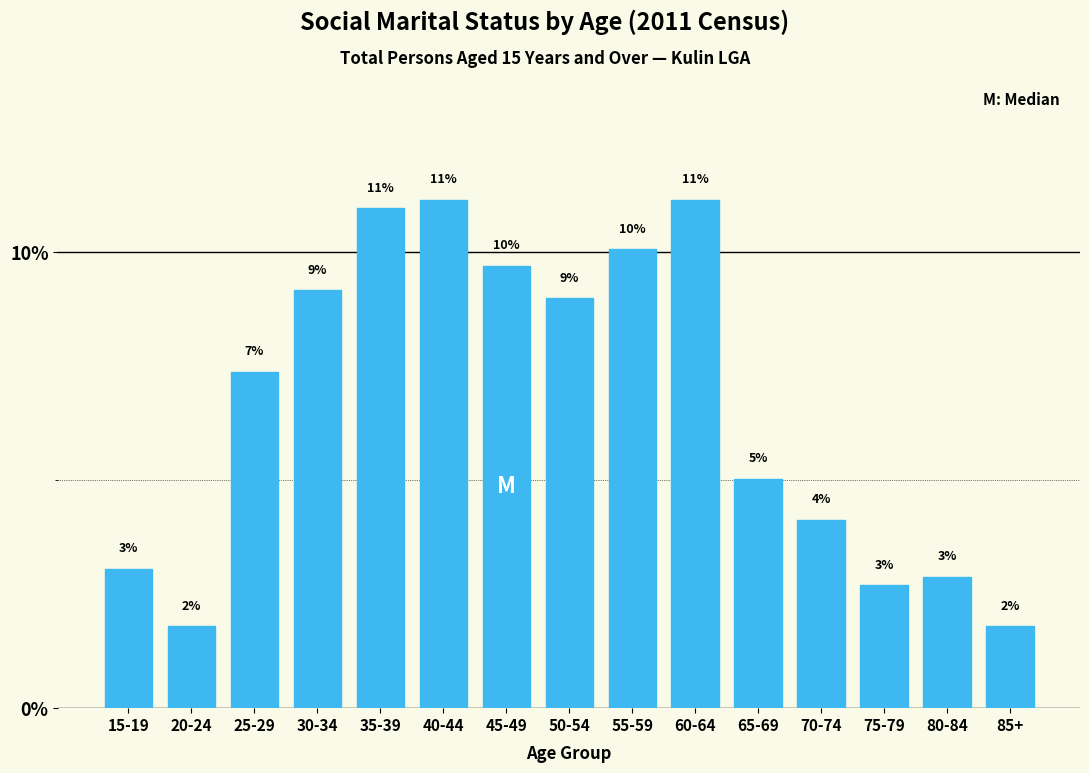

How many bars are there in total?

15